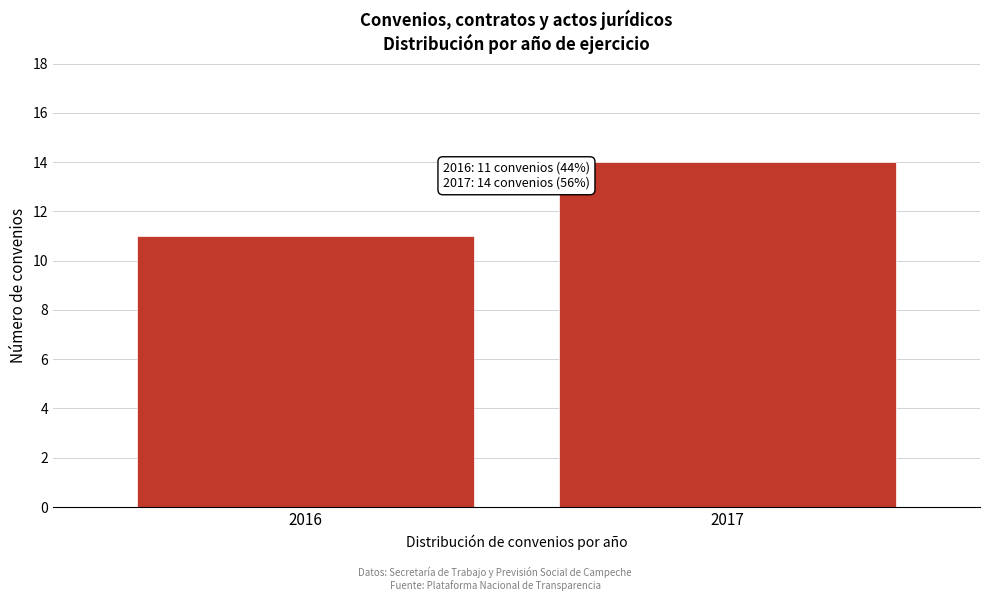

Reading left to right, list all the values displayed in this chart.

11	14